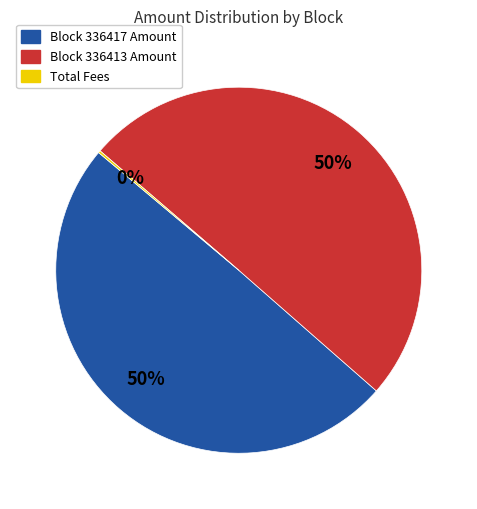

Does Block 336417 Amount represent more than half of the total?

No